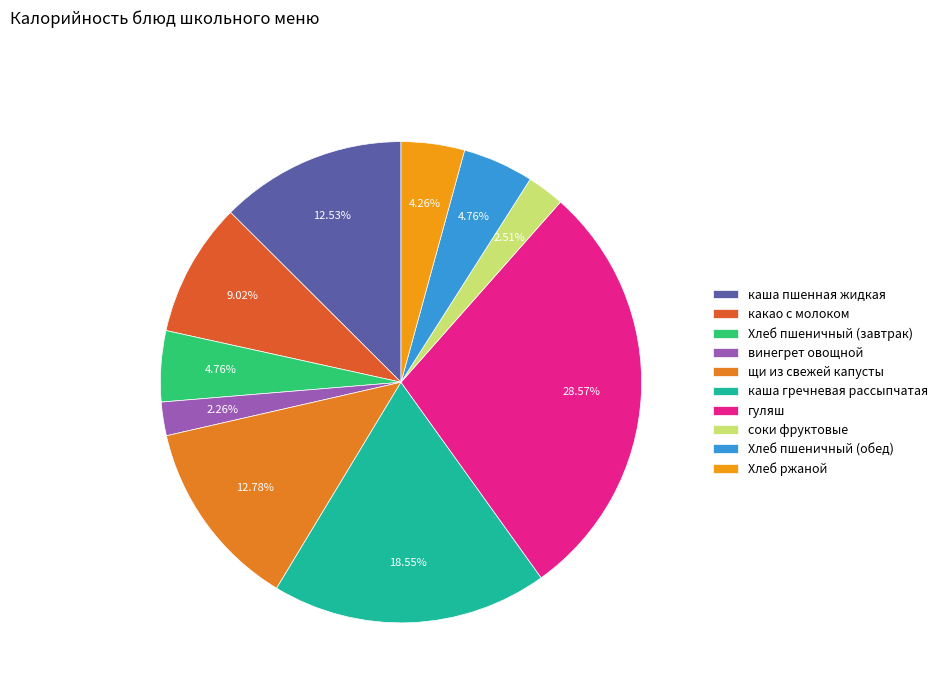

What percentage is the каша гречневая рассыпчатая slice, to the nearest percent?

19%